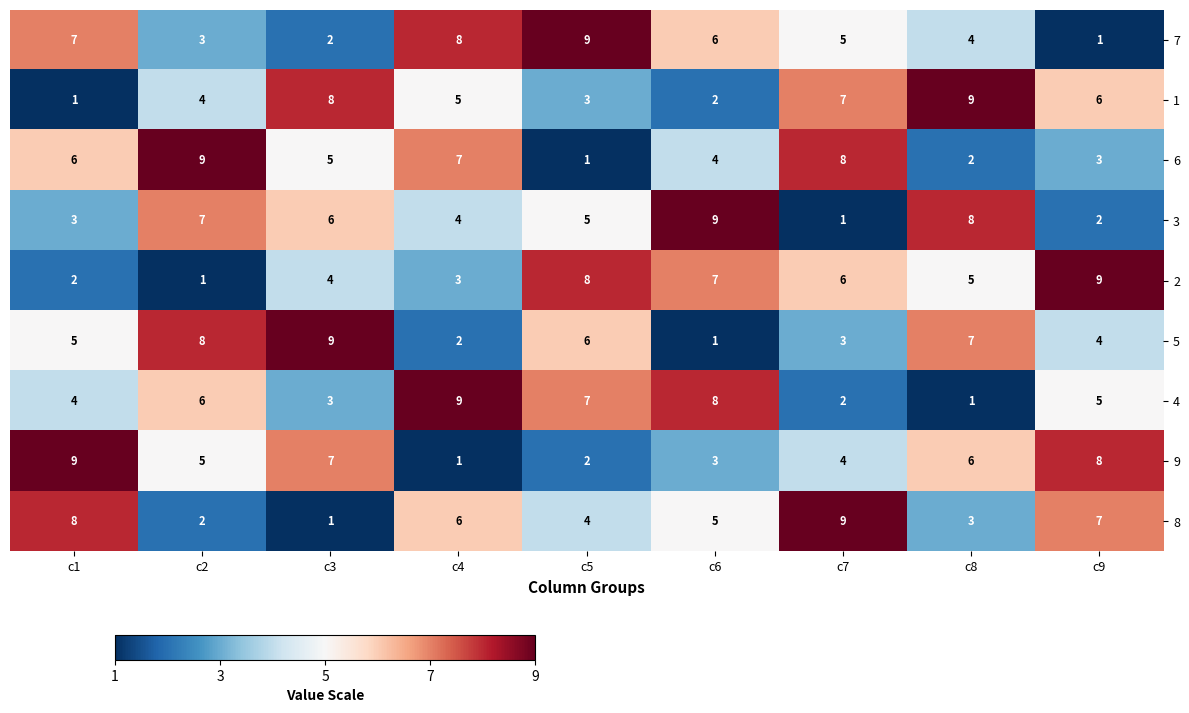

What is the maximum value for 2?

9